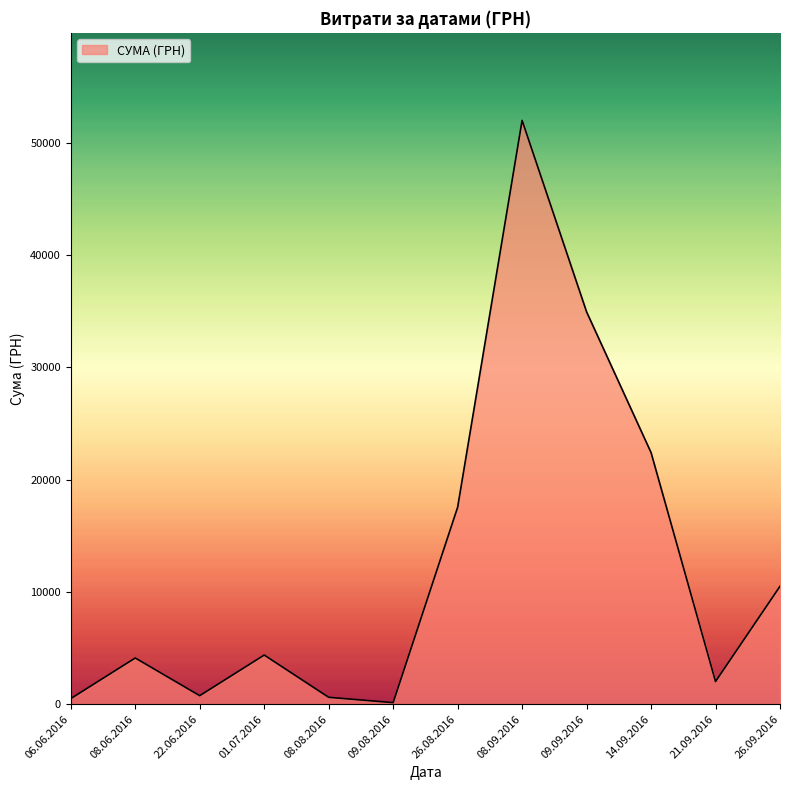

Where is the data nearest to the value 26057?

14.09.2016